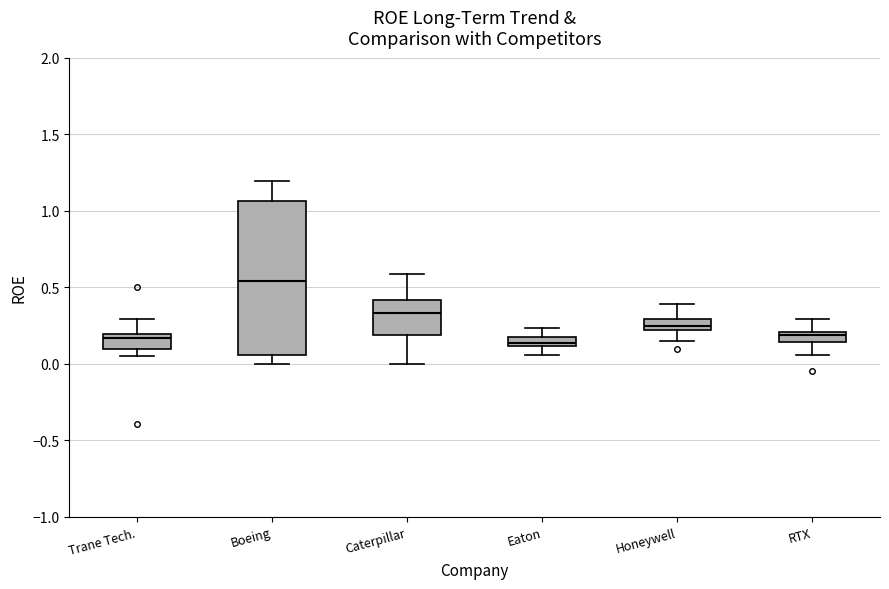

Which box has the highest median line?

Boeing